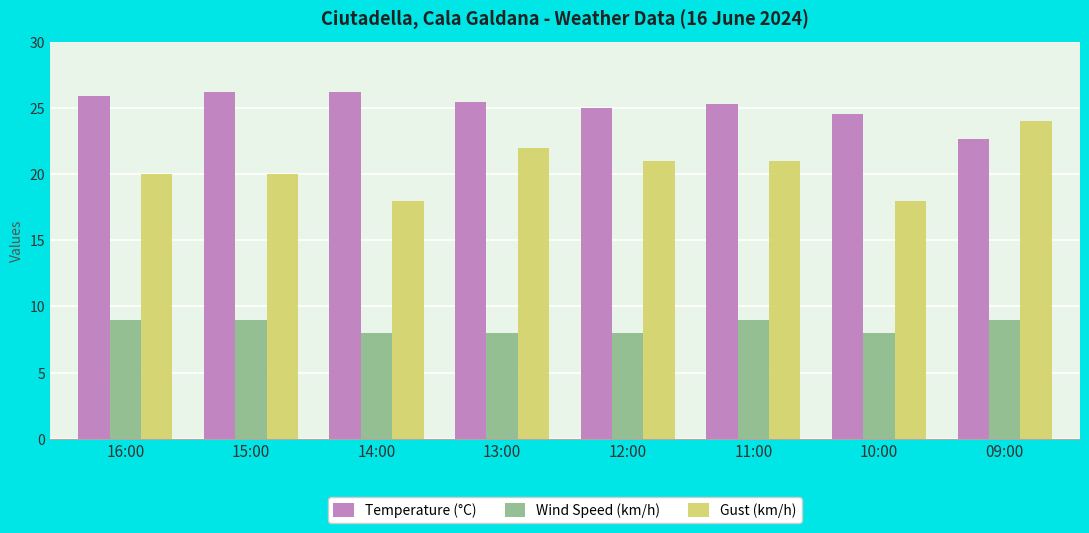

What is the greatest value displayed?

26.2